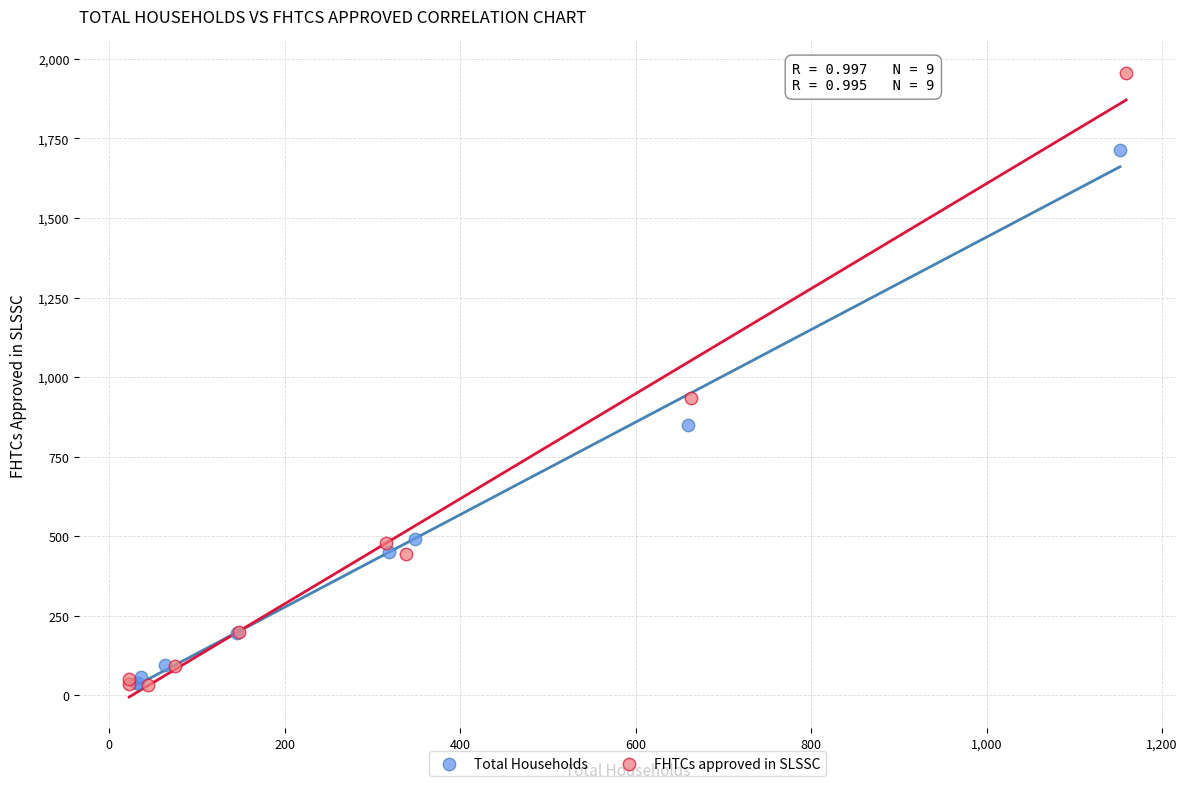

Which series has the widest spread of Y values?

FHTCs approved in SLSSC